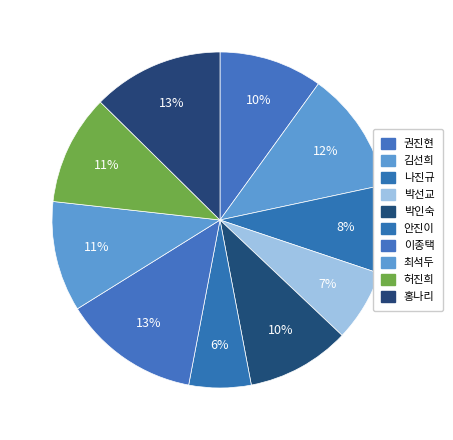

To the nearest percent, what is the difference between the largest and smallest slice percentages?

7%